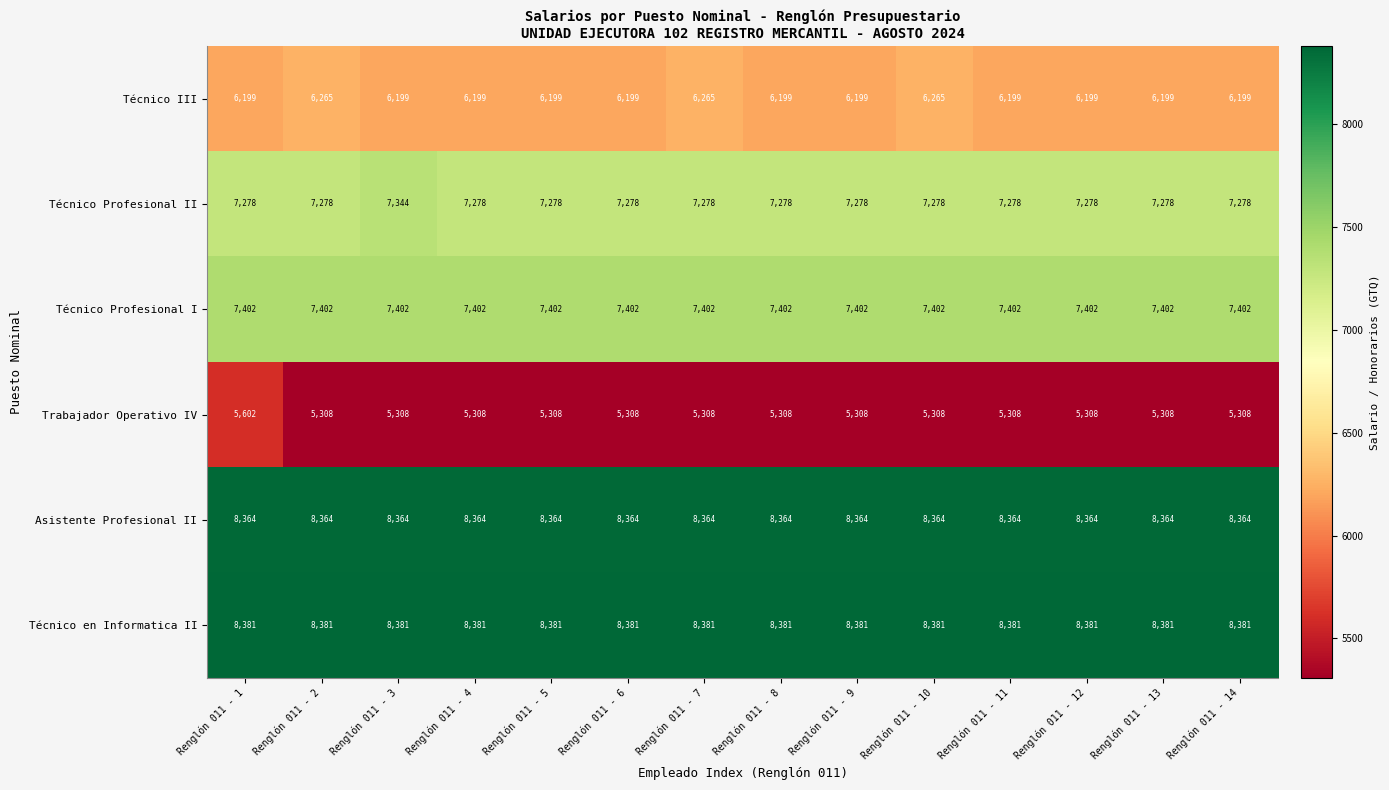

Is it true that Técnico Profesional I equals 7402 at Renglón 011 - 2?

True